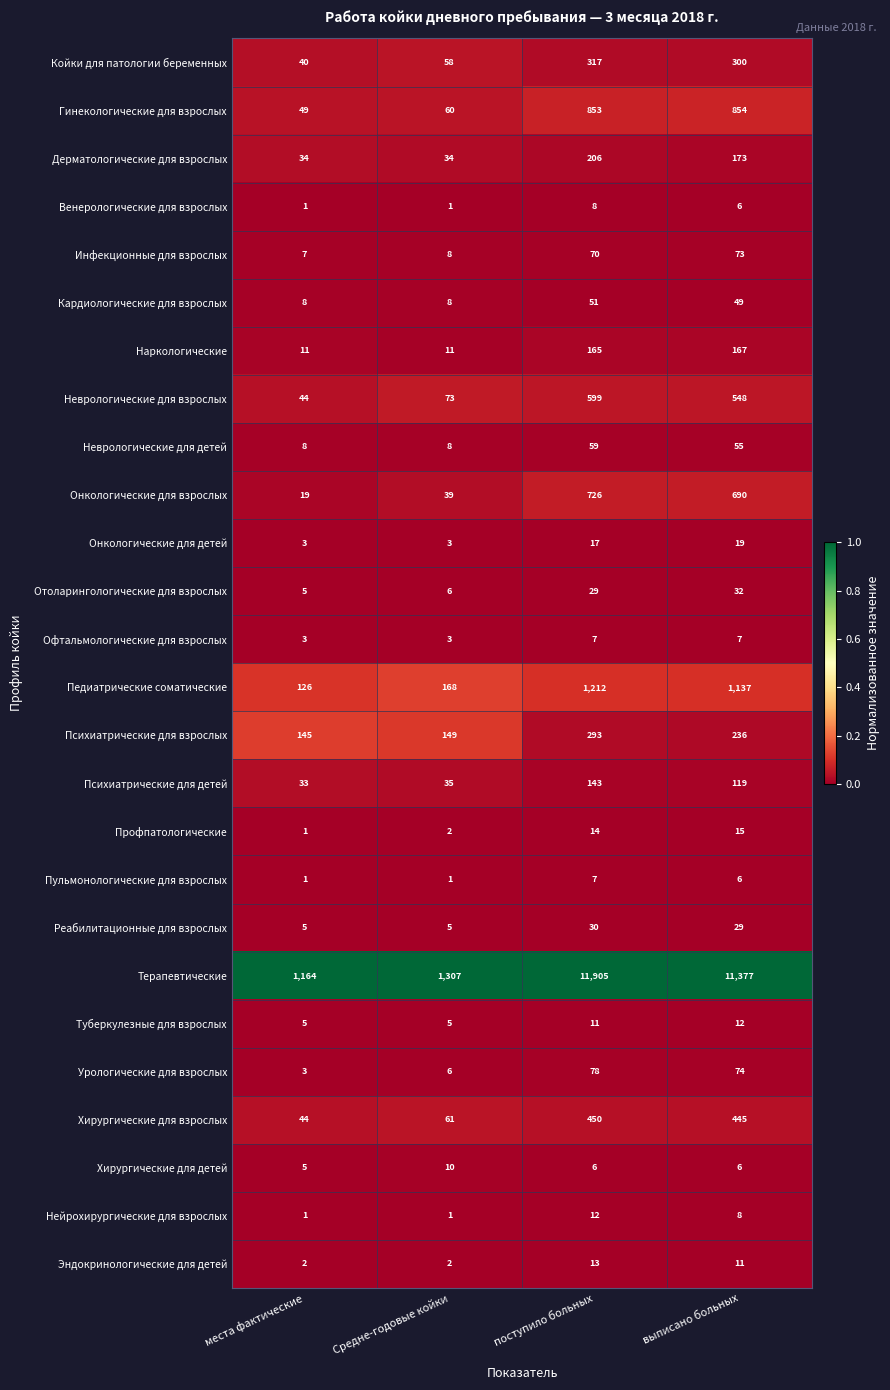

Read the Хирургические для детей value at поступило больных.

6